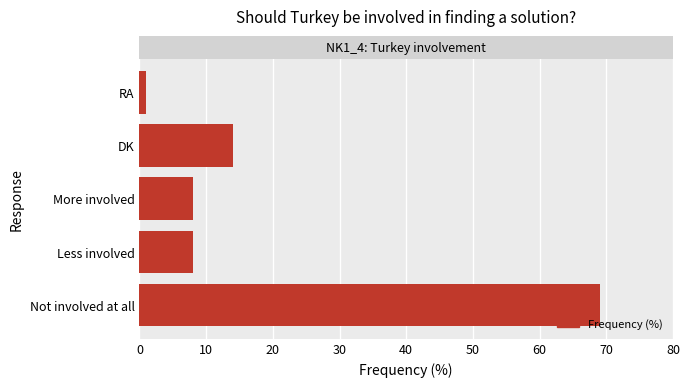

What is the difference between the second highest and second lowest values?

6